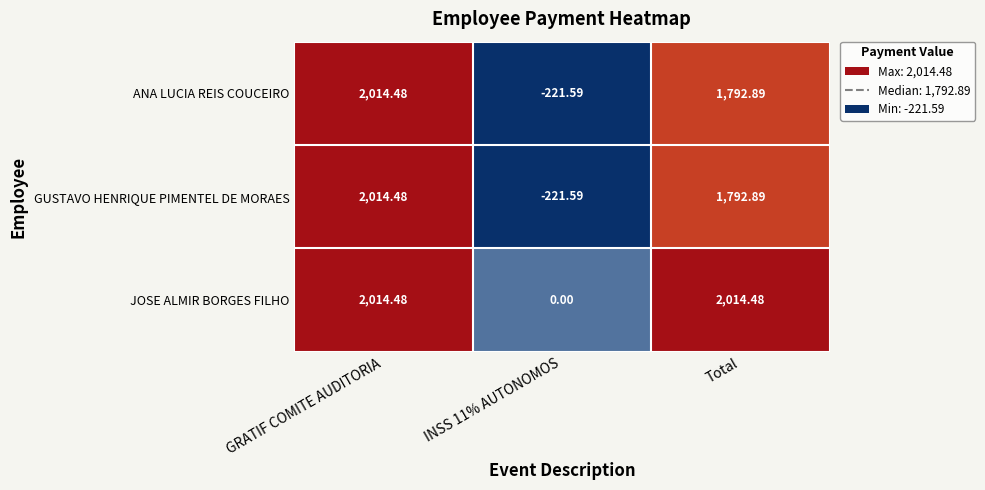

Which category has the highest value in the ANA LUCIA REIS COUCEIRO series?

GRATIF COMITE AUDITORIA